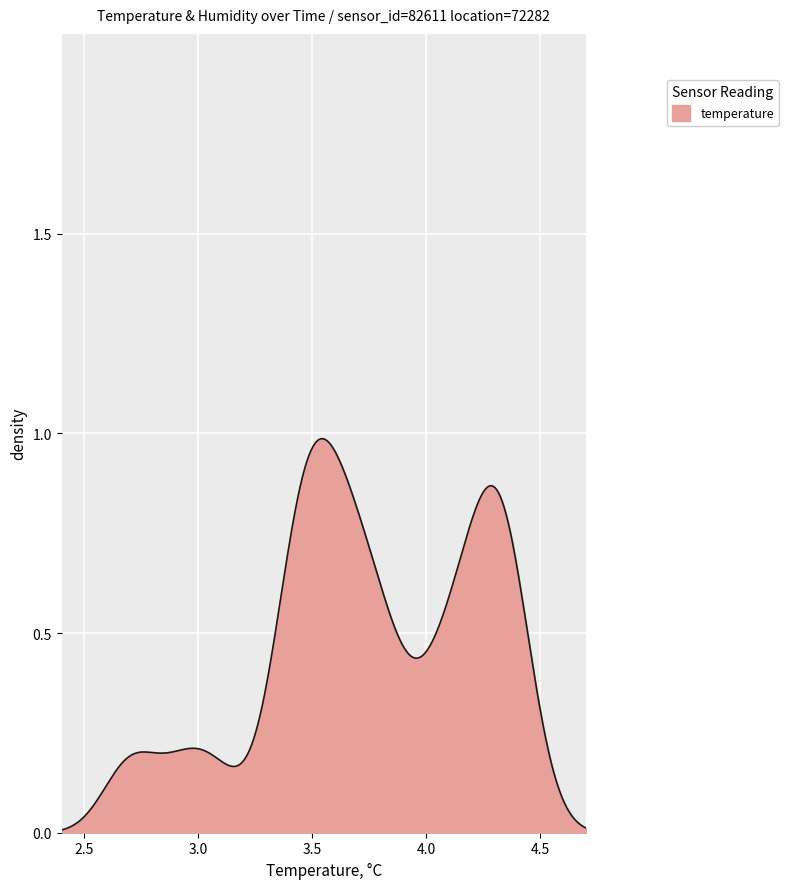

How many series are shown in this chart?

1